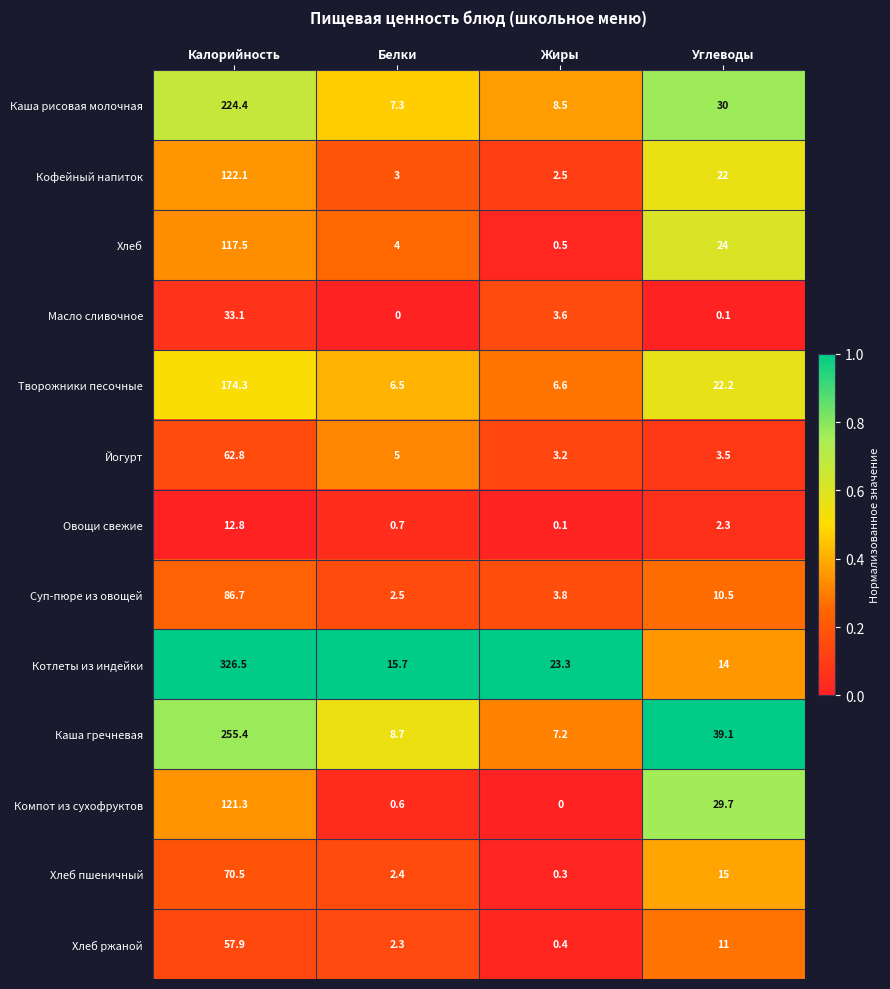

Read the Хлеб ржаной value at Жиры.

0.4